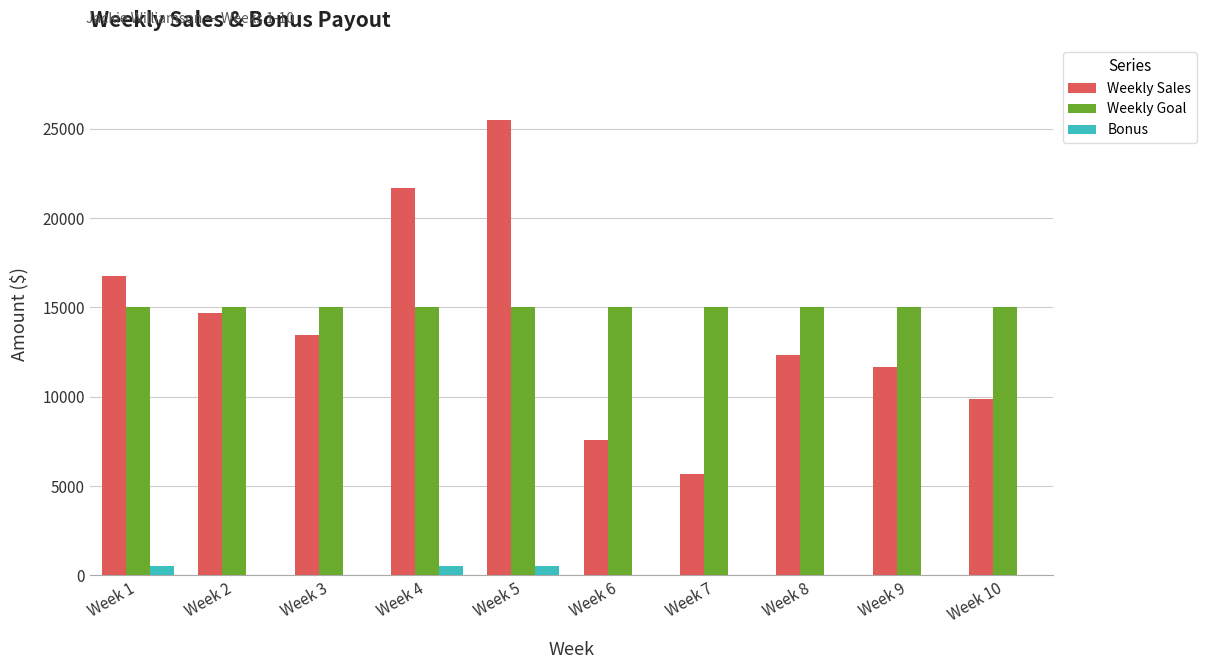

What is the sum of all Weekly Goal values?

150000.0